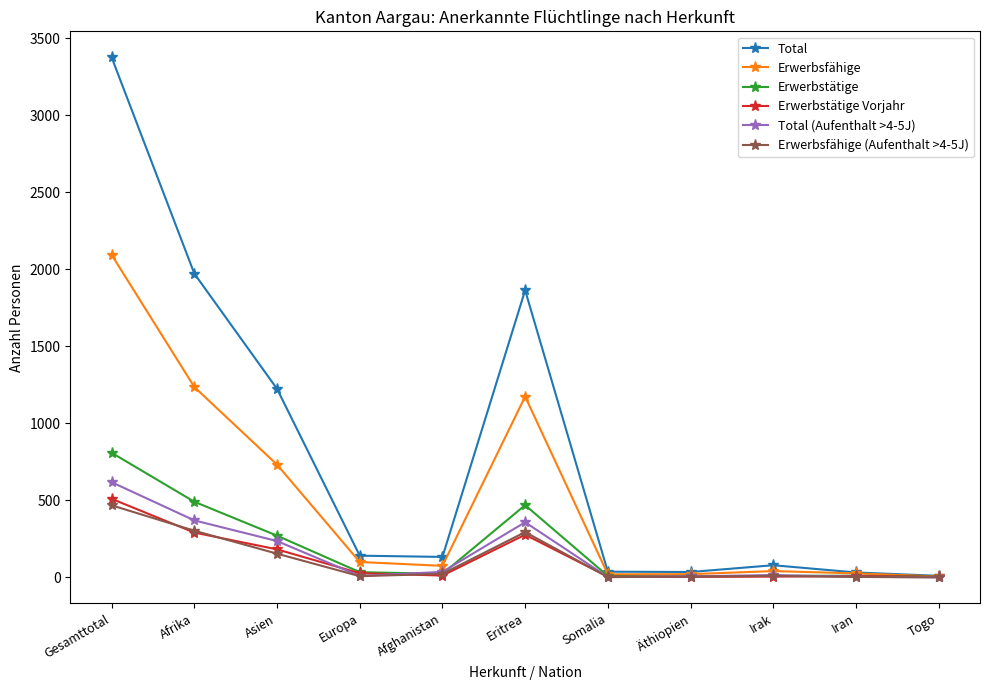

What is the value of the Total (Aufenthalt >4-5J) point at the 9th from the left?

15